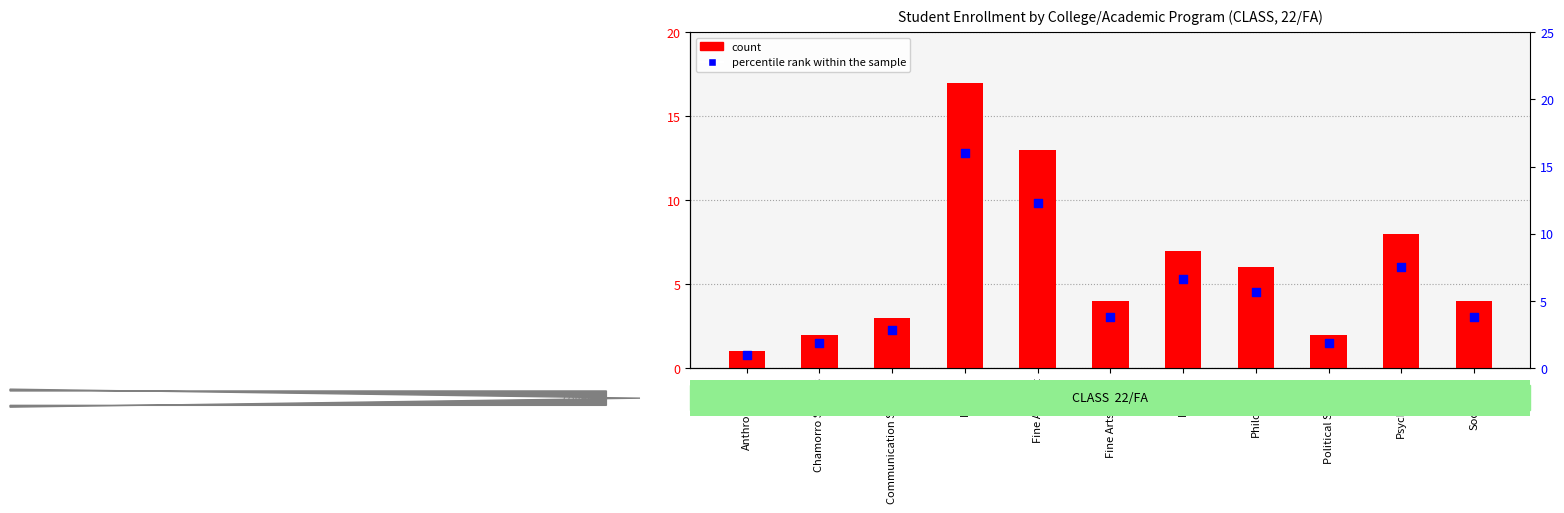

What are all the series names shown in the legend?

count, percentile rank within the sample